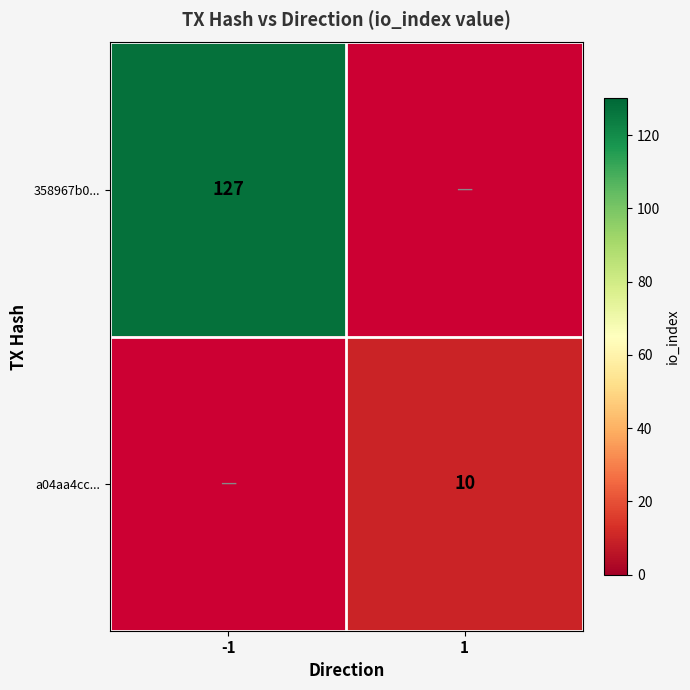

The 358967b0... series shows 127 at -1. True or false?

True